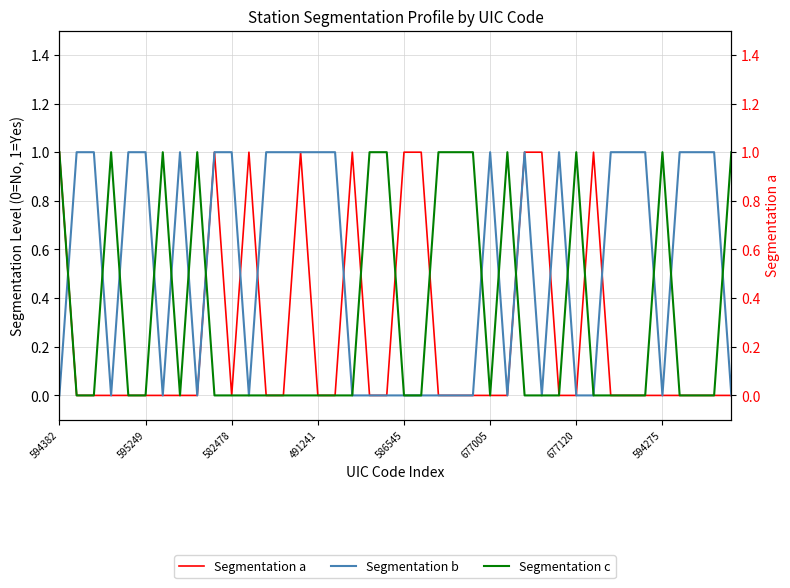

What is the difference between the maximum and second lowest values in the Segmentation c series?

1